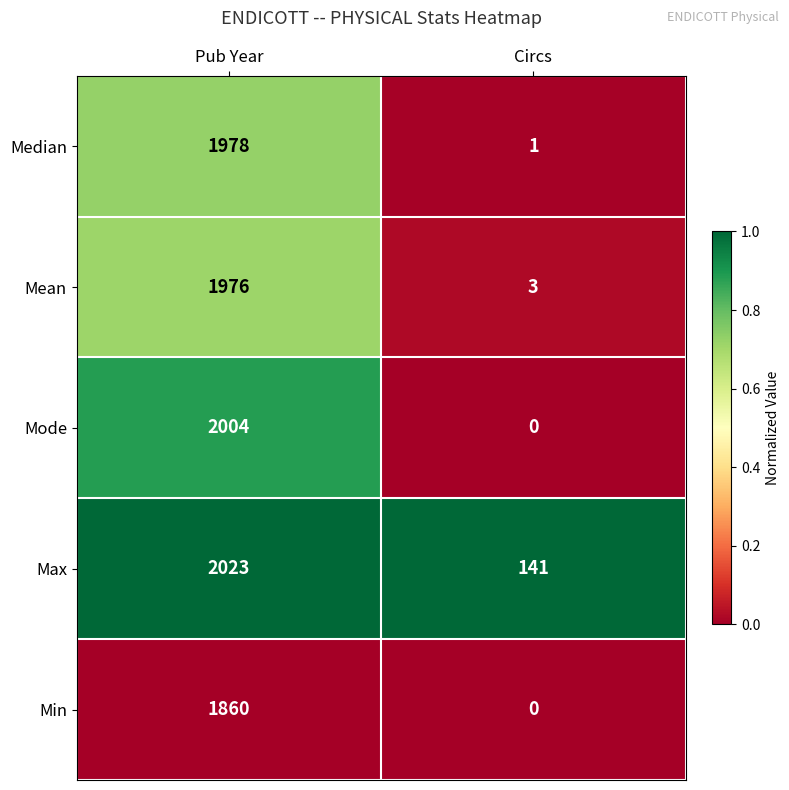

What is the maximum value shown in the chart?

2023